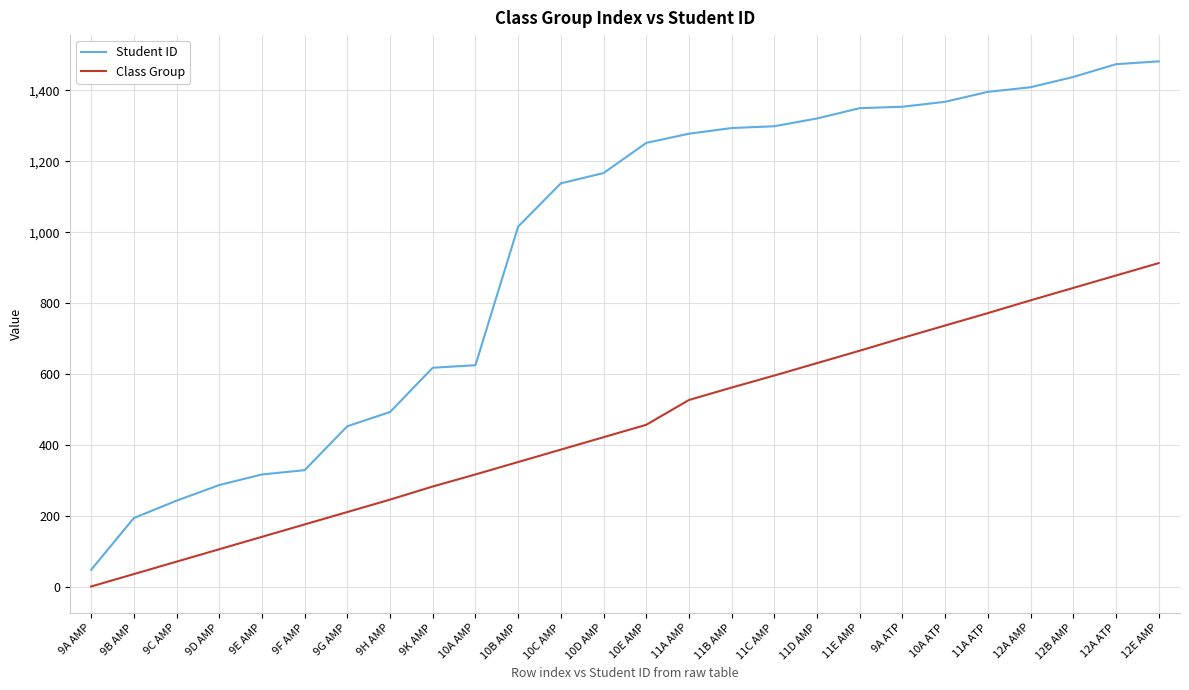

True or false: Student ID and Class Group cross at least once.

False